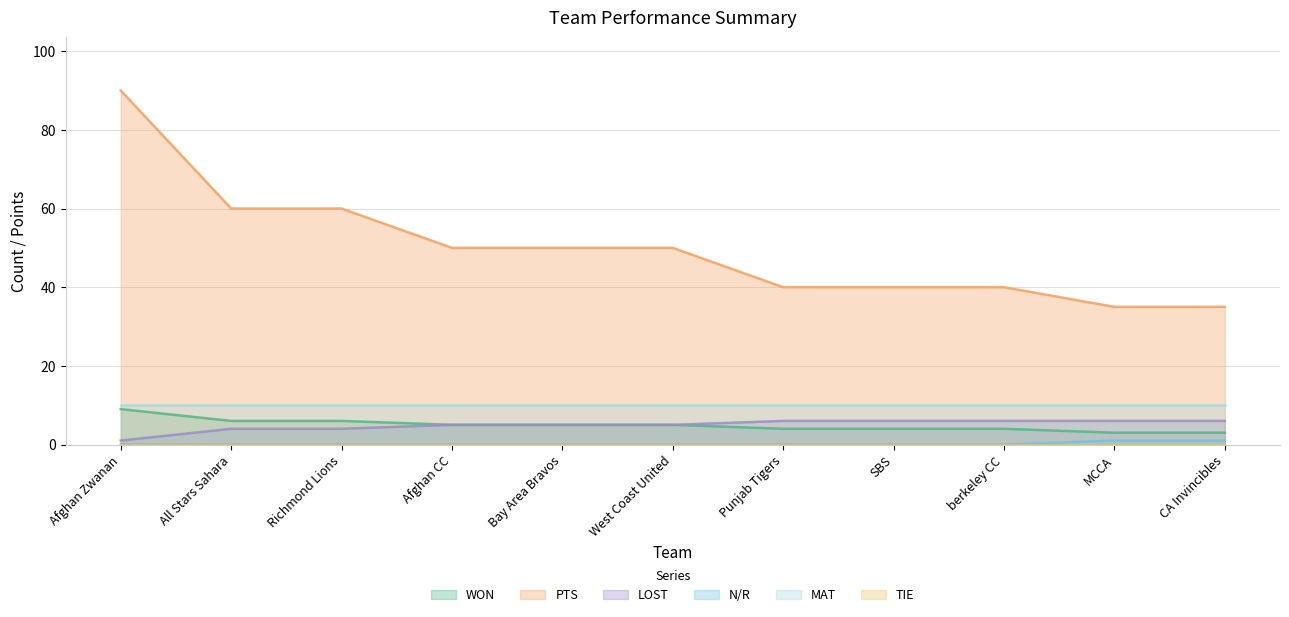

At how many categories does at least one series exceed 10?

11